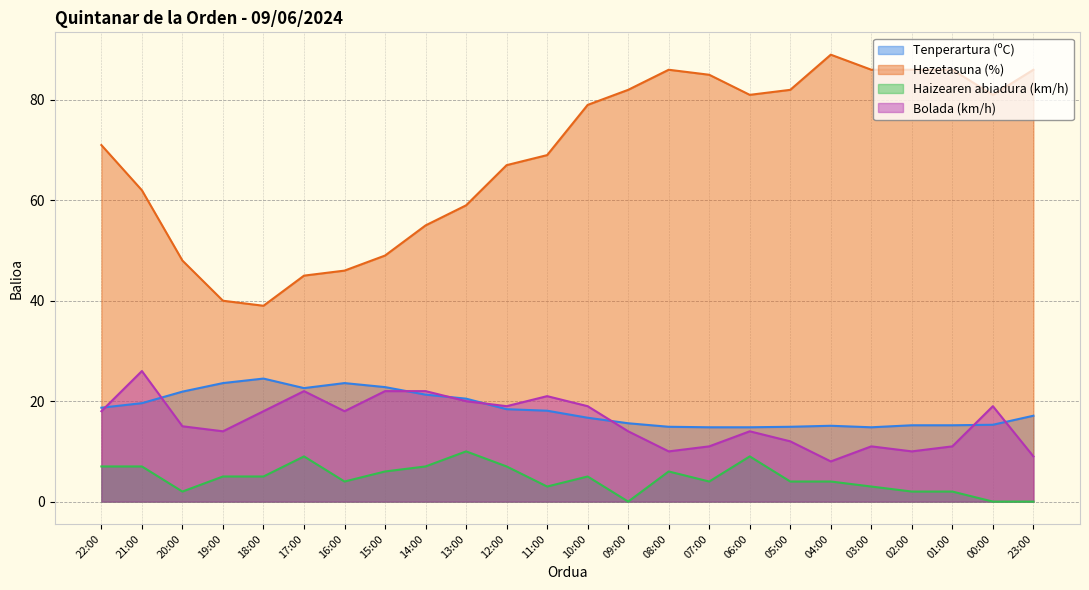

Is it true that Bolada (km/h) equals 11.0 at 07:00?

True